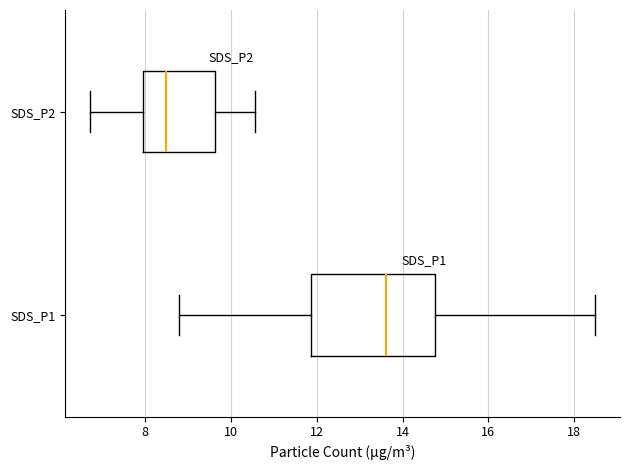

Reading bottom to top, transcribe this box plot: for each box, give where its median line is, the range the box spans, and where its two whiskers end, as read against the x-axis. The values are not printed on the chart, so give them approximately, as read against the axis.

SDS_P1: median 13.6, box 11.8 to 14.8, whiskers 8.8 to 18.4
SDS_P2: median 8.4, box 8.0 to 9.6, whiskers 6.8 to 10.6